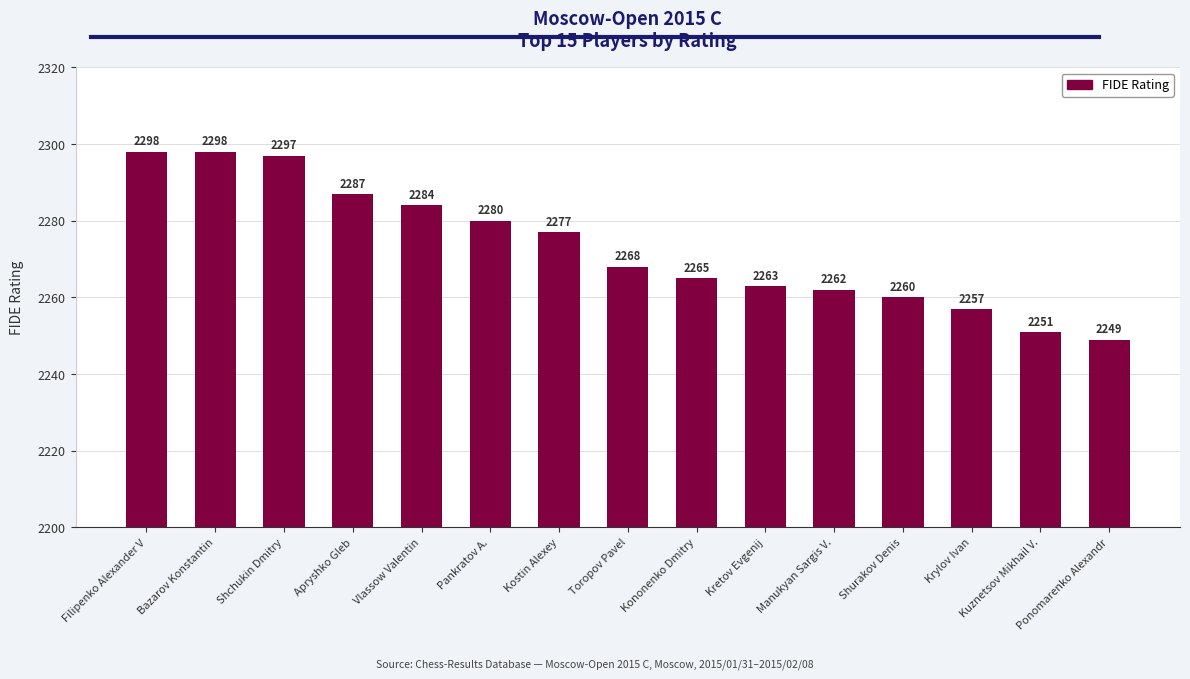

What is the value of the 8th bar from the left?

2268